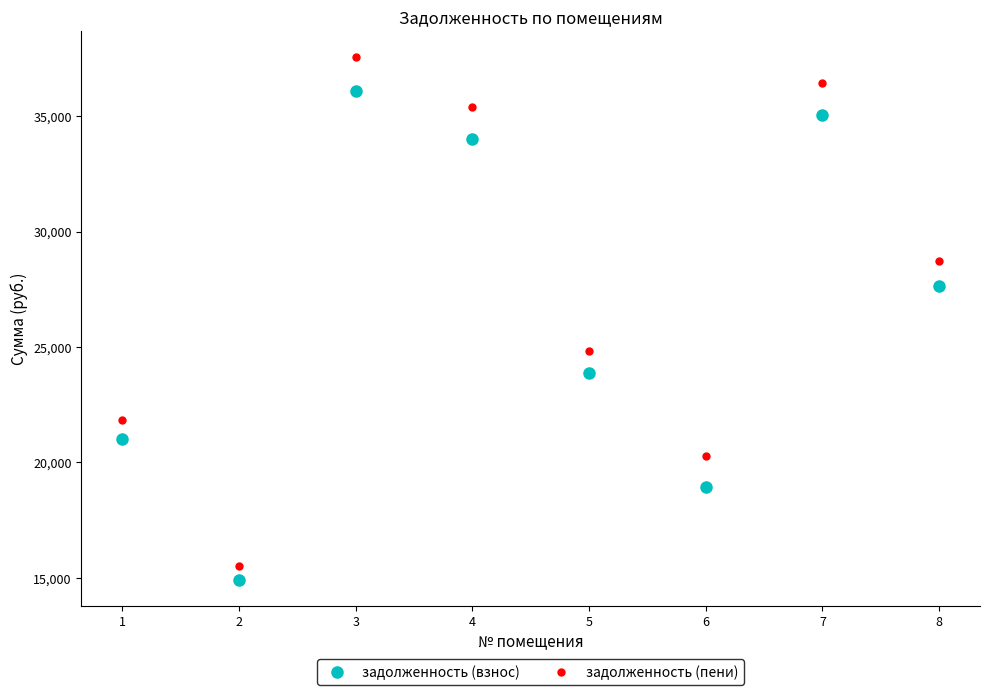

At 2, list the series in order from largest to smallest.

задолженность (пени), задолженность (взнос)